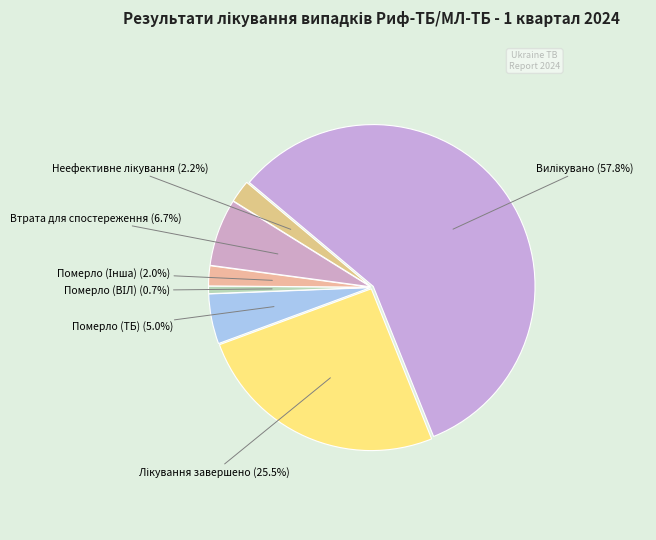

True or false: Втрата для спостереження accounts for 7% of the total.

True